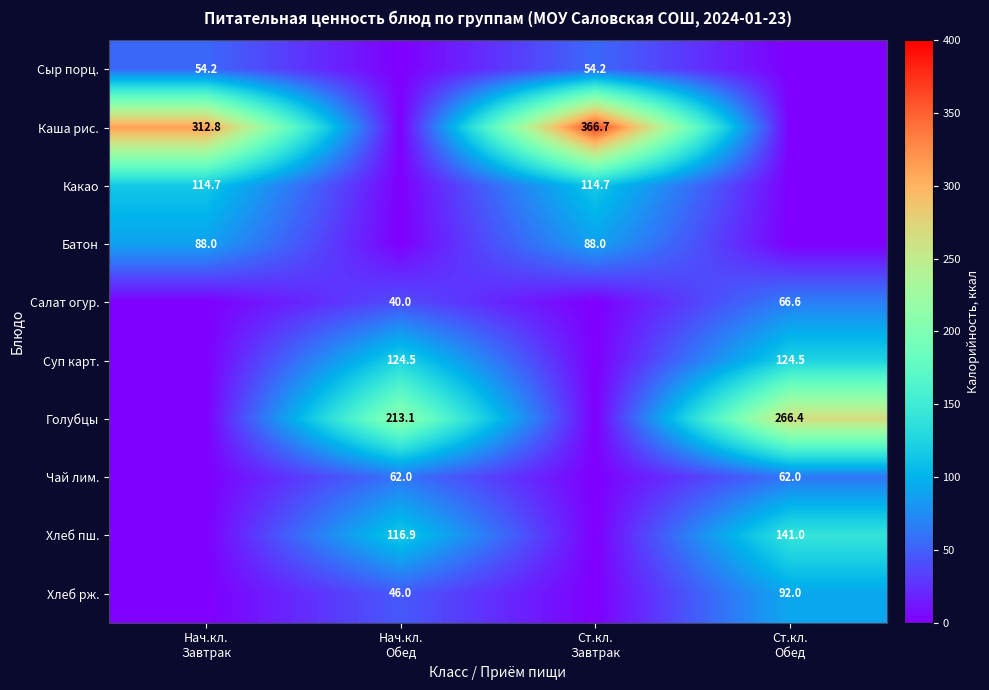

What is the difference between the second highest and second lowest values in the Каша рис. series?

312.8